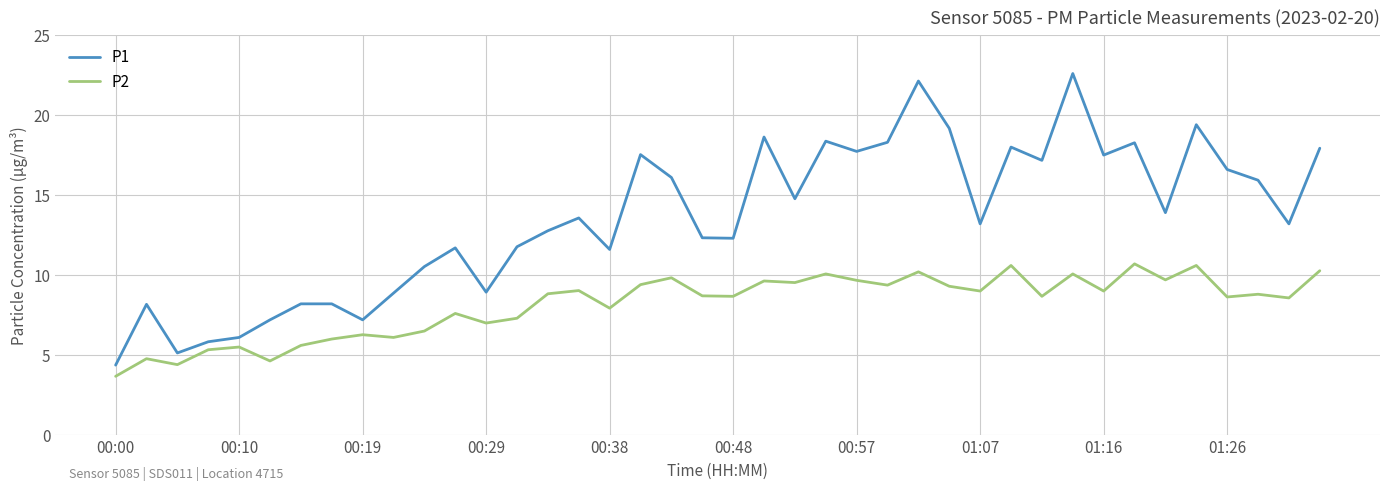

What is the difference between the maximum and minimum values in the P1 series?

18.2